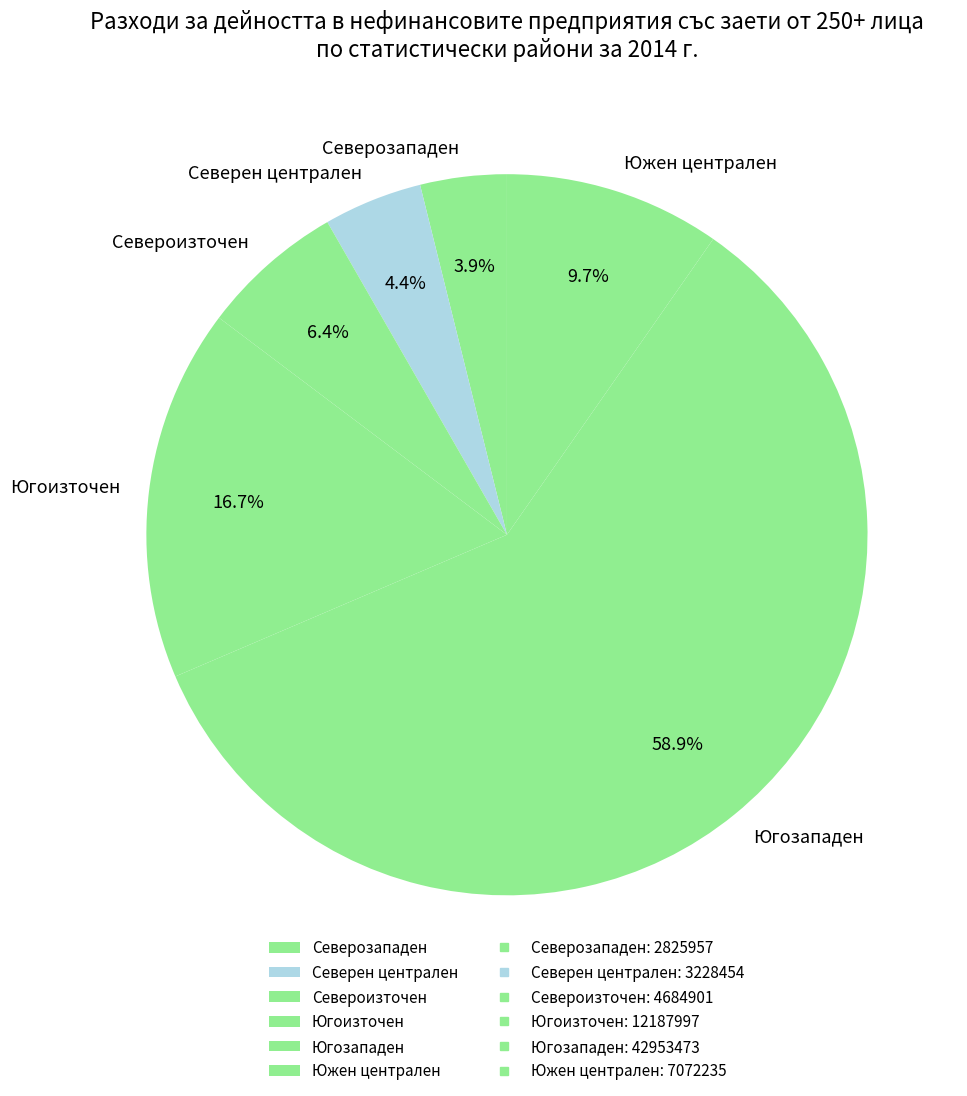

To the nearest percent, what is the average slice percentage?

17%